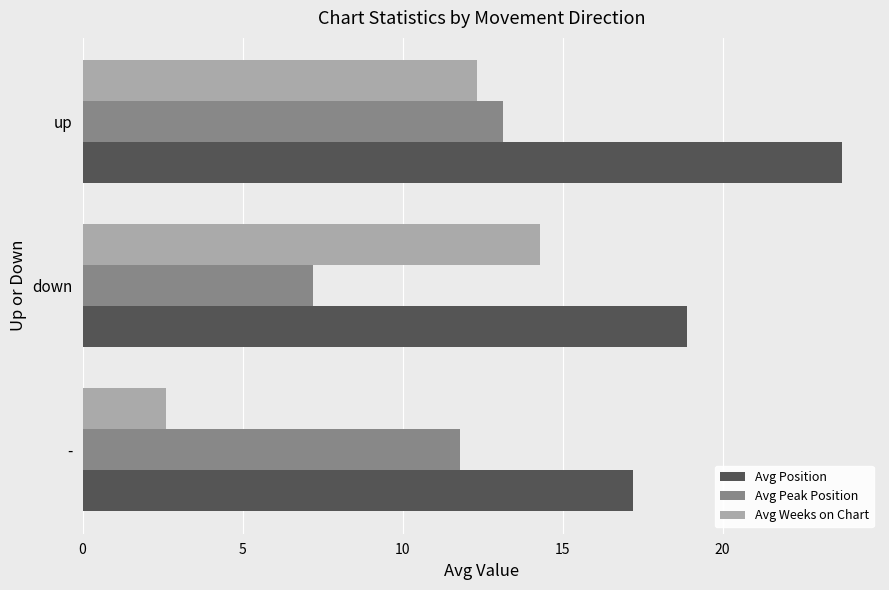

What is the total value across all series at down?

40.4